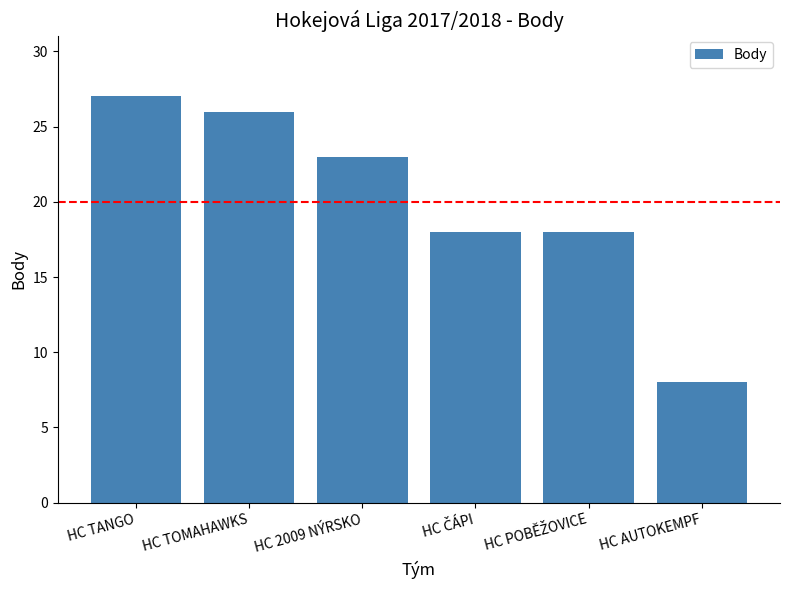

How many data points are less than 23?

3